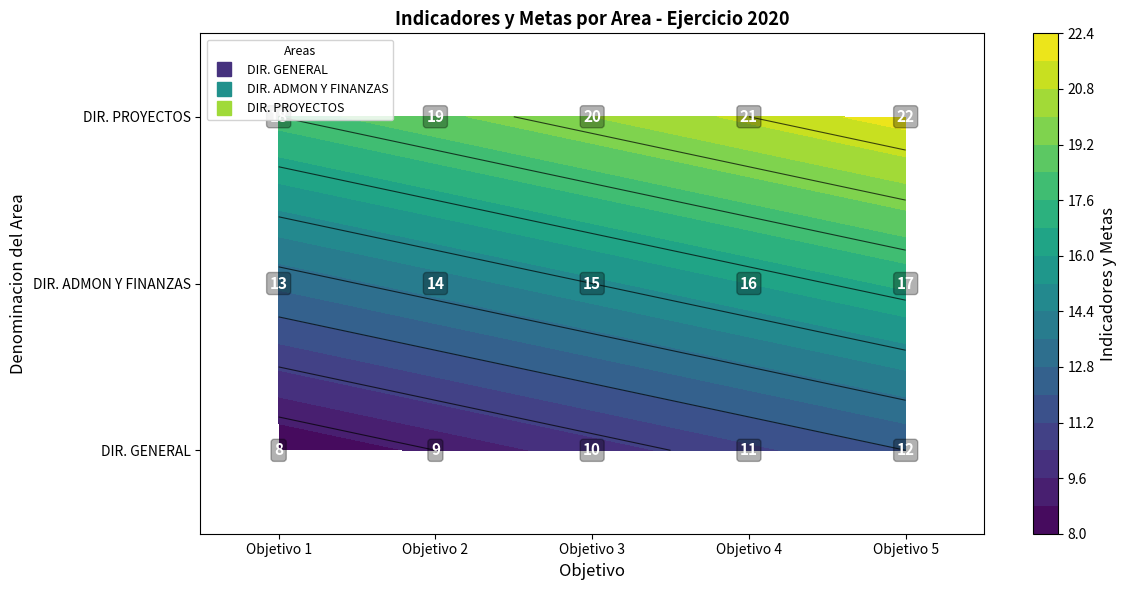

What is the average value of the DIRECCION DE PROYECTOS series?

20